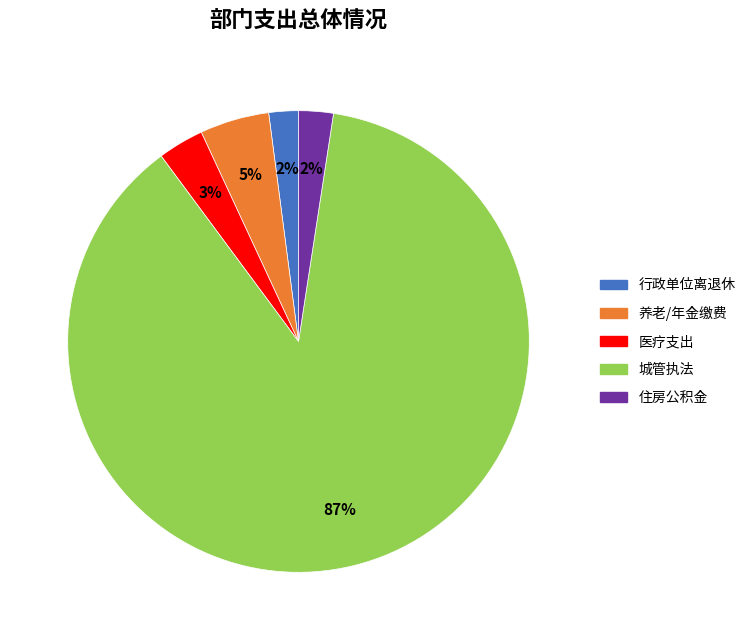

Between 医疗支出 and 养老/年金缴费, which is larger?

养老/年金缴费